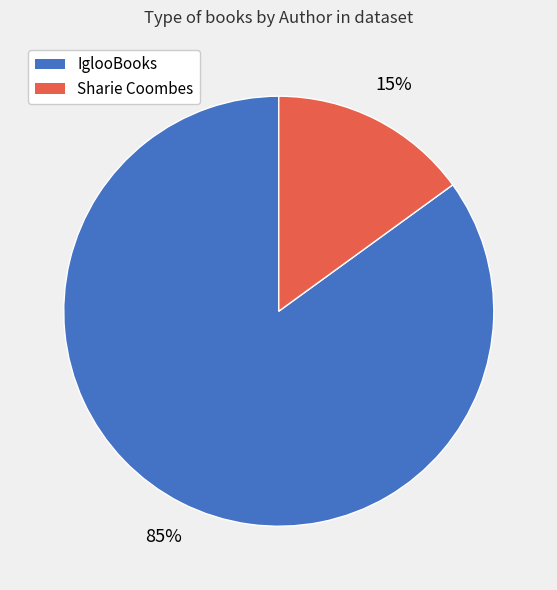

Rank the categories by value from lowest to highest.

Sharie Coombes, IglooBooks